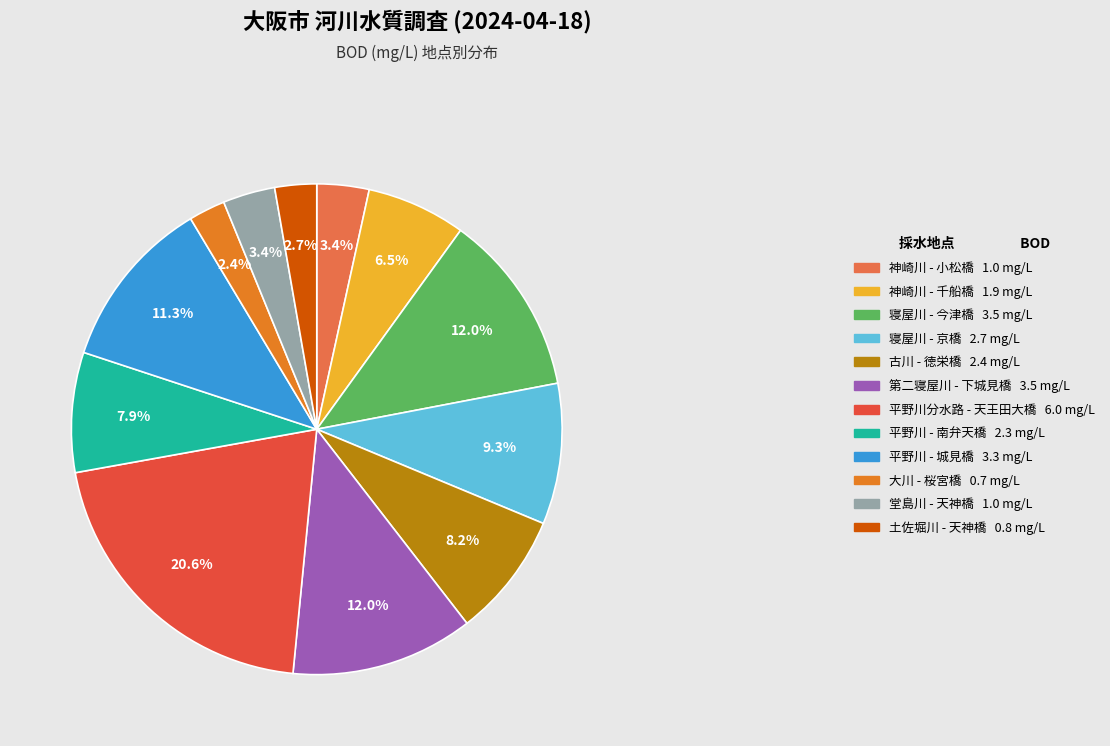

To the nearest percent, what percentage of the pie is 平野川 - 南弁天橋?

8%